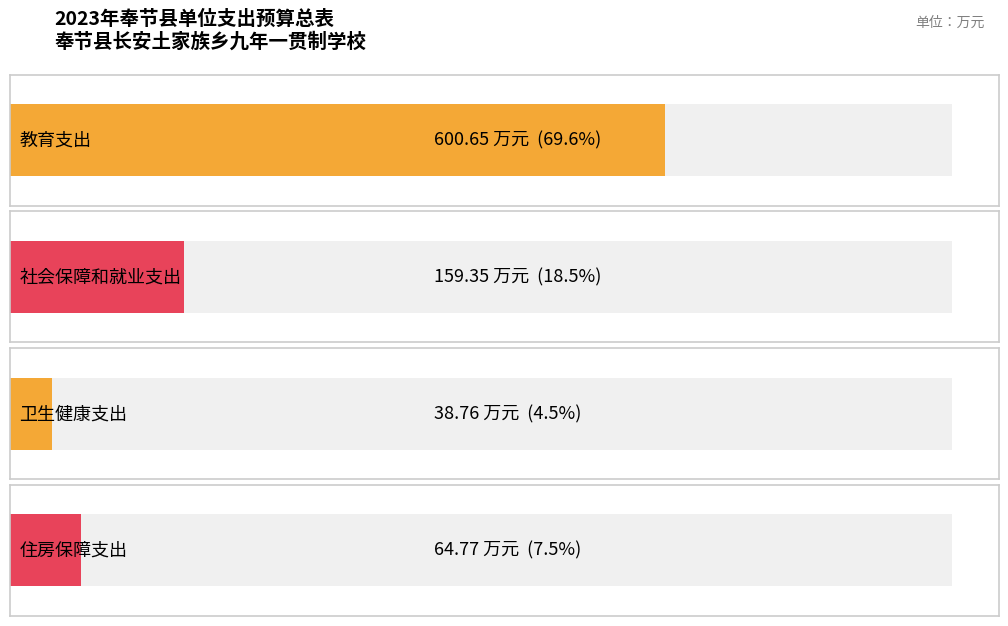

Count the number of data series in this chart.

2